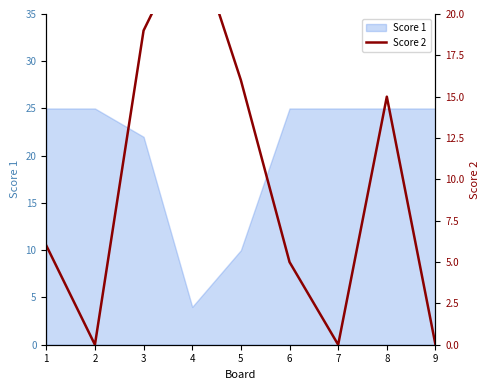

What is the minimum value for Score 1?

4